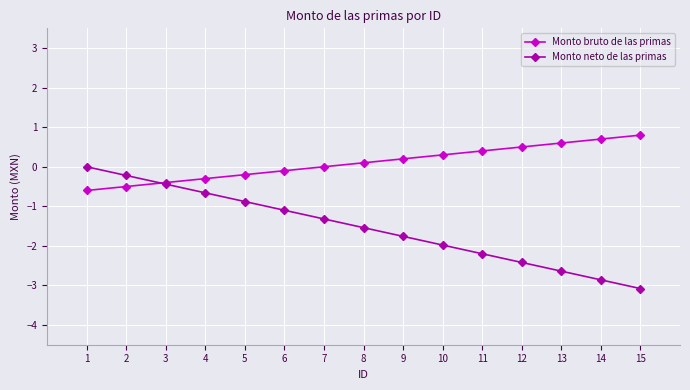

What is the maximum value shown in the chart?

0.8